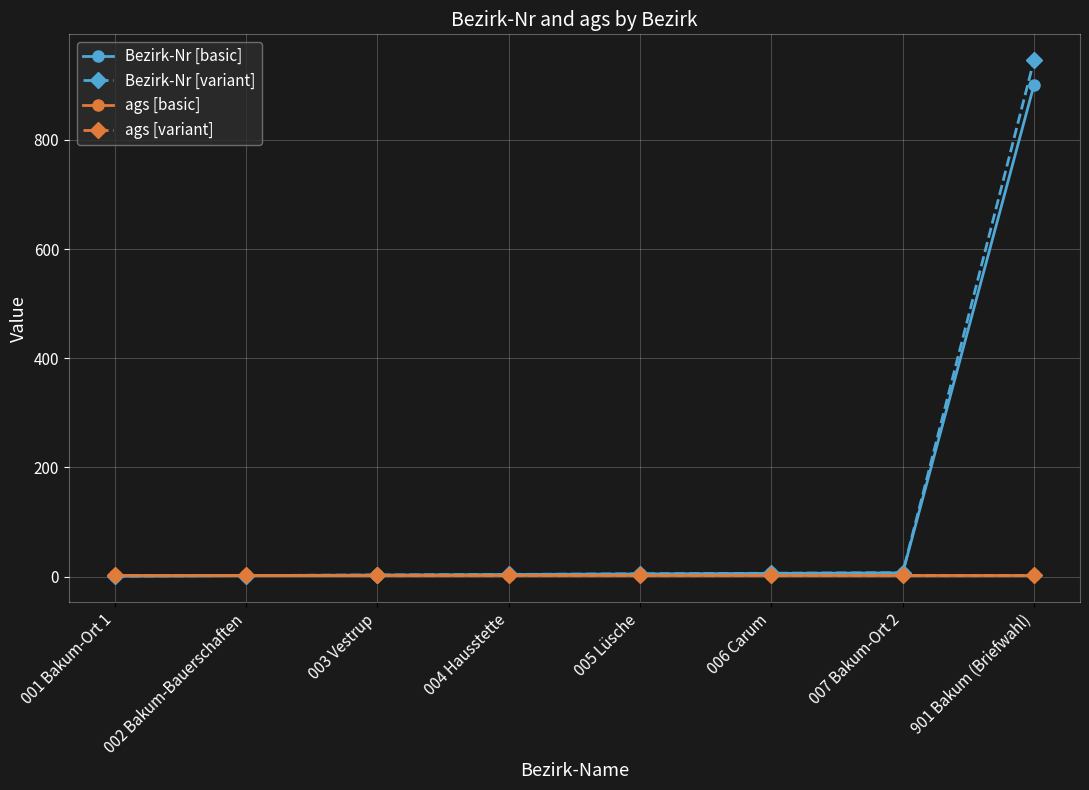

What position from the left is 901 Bakum (Briefwahl)?

8